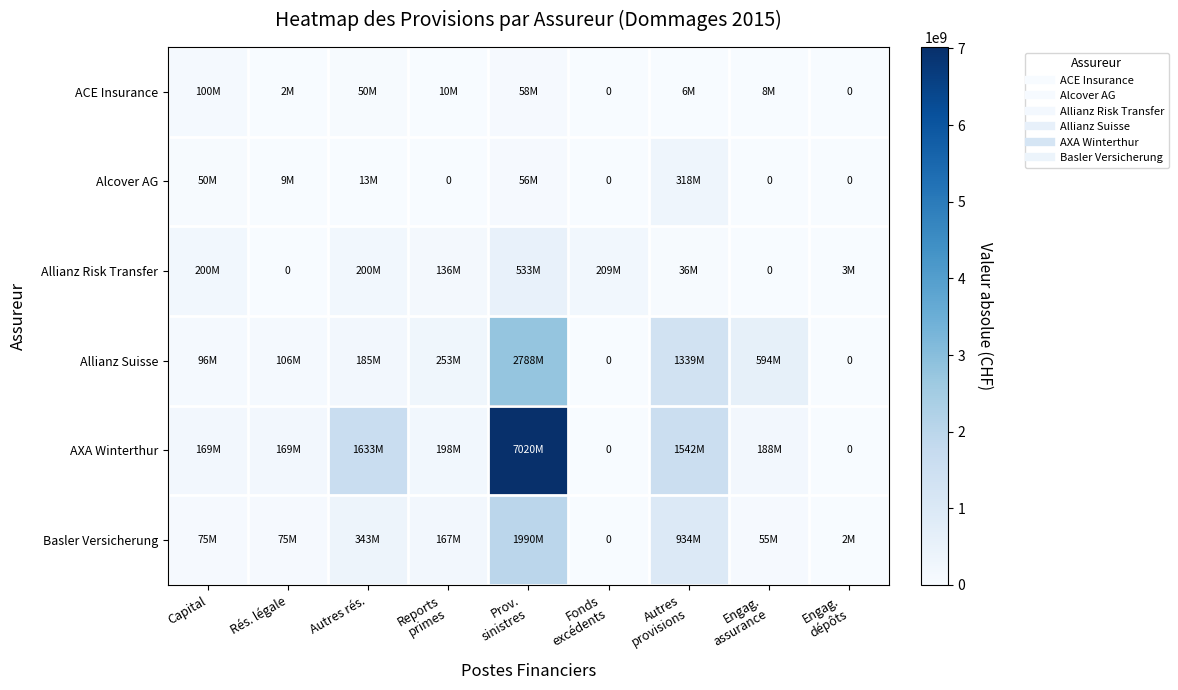

What value does the Alcover AG series have at Autres provisions?

317819254